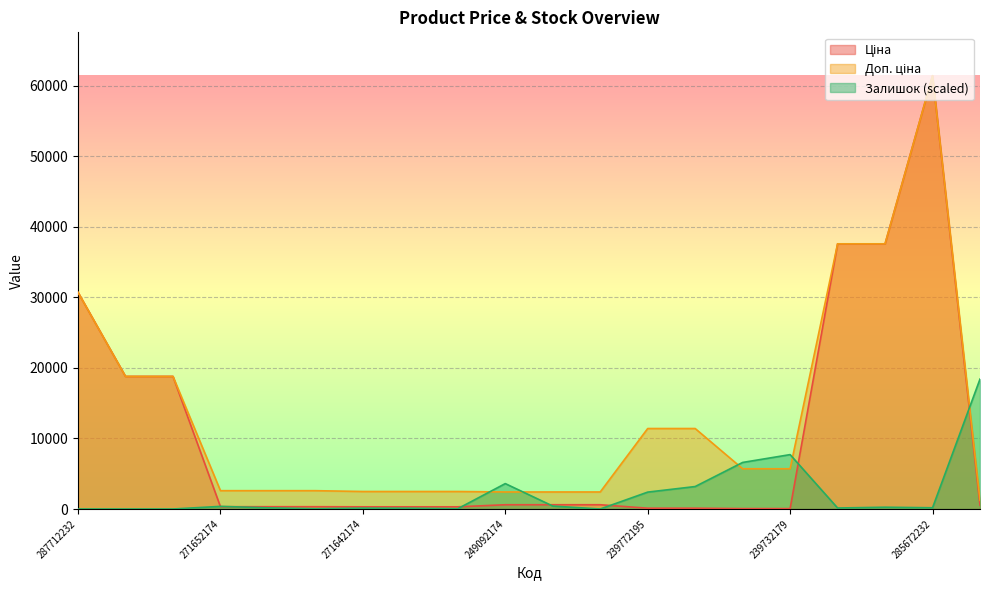

Rank the series at 249092173 from highest to lowest value.

Доп. ціна, Ціна, Залишок